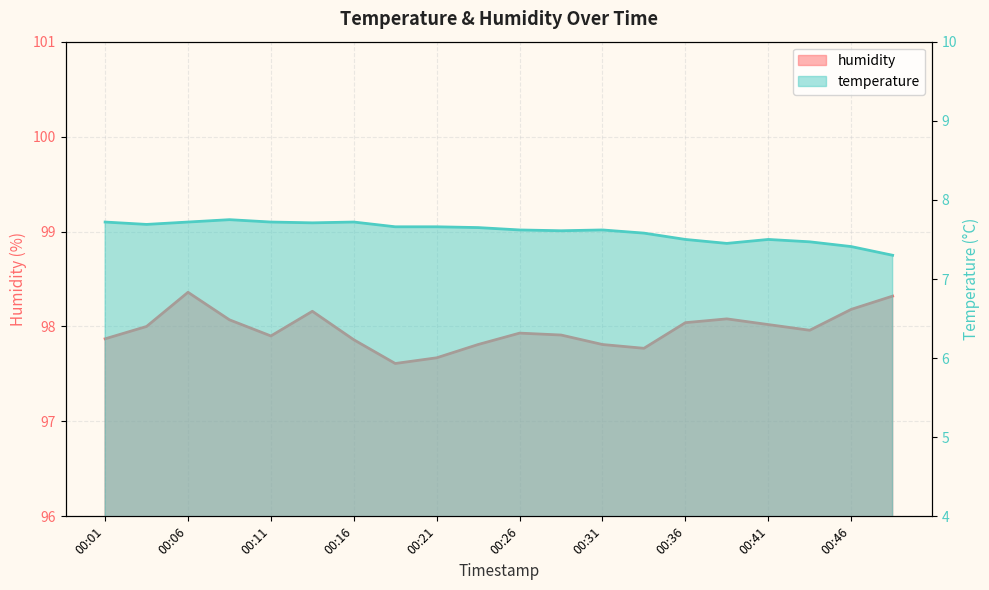

True or false: temperature and humidity cross at least once.

False